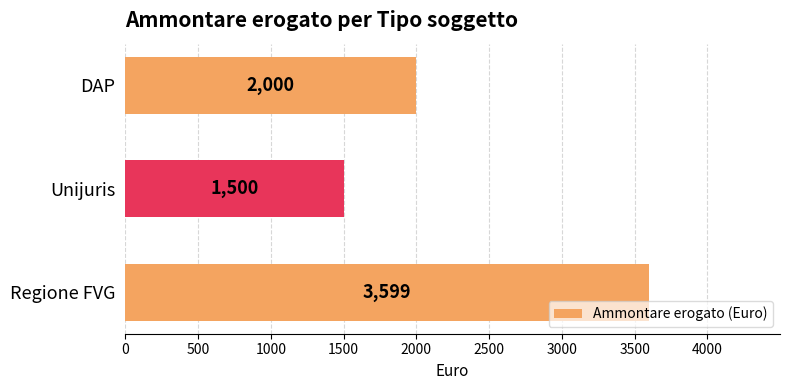

Rank the categories by value from lowest to highest.

Unijuris, DAP, Regione FVG